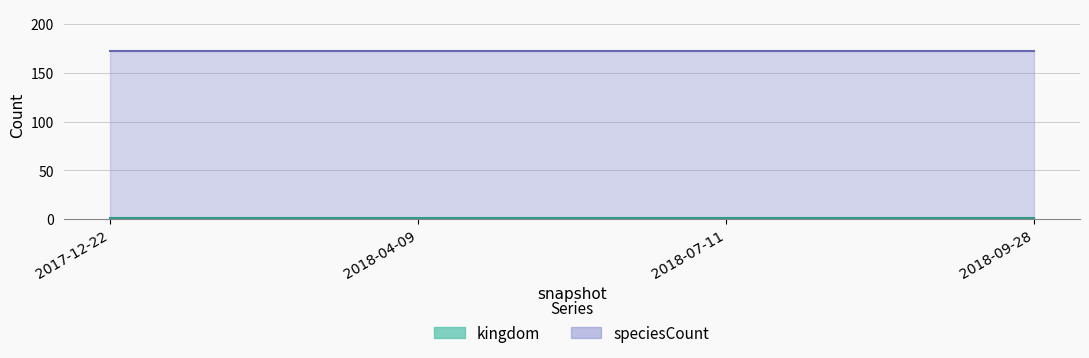

Which series has the largest range (max minus min)?

kingdom